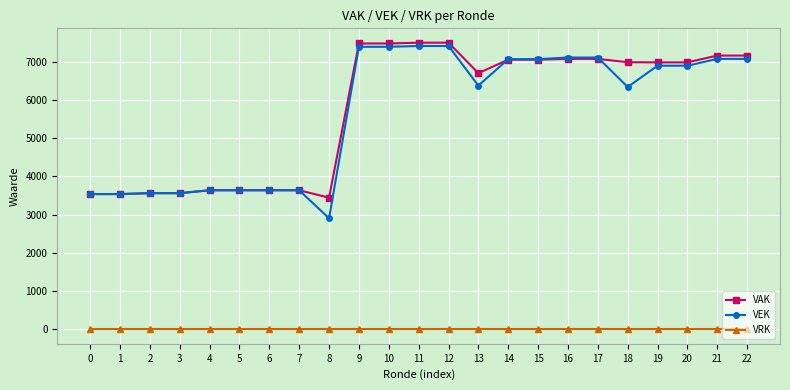

True or false: VRK and VEK intersect in this chart.

False